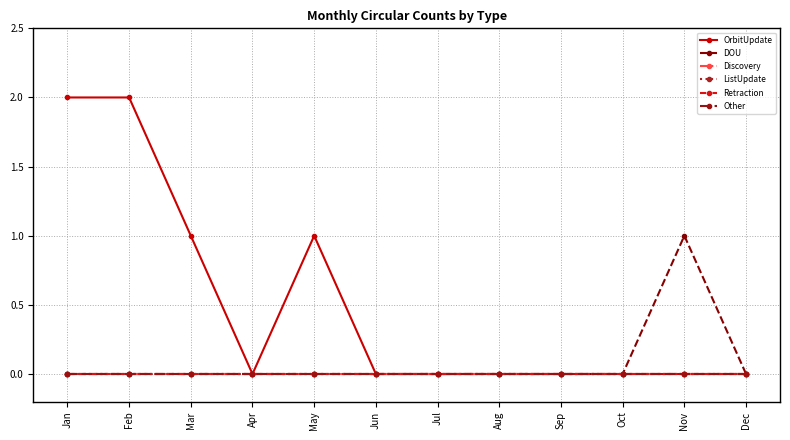

Does the chart have visible grid lines?

Yes